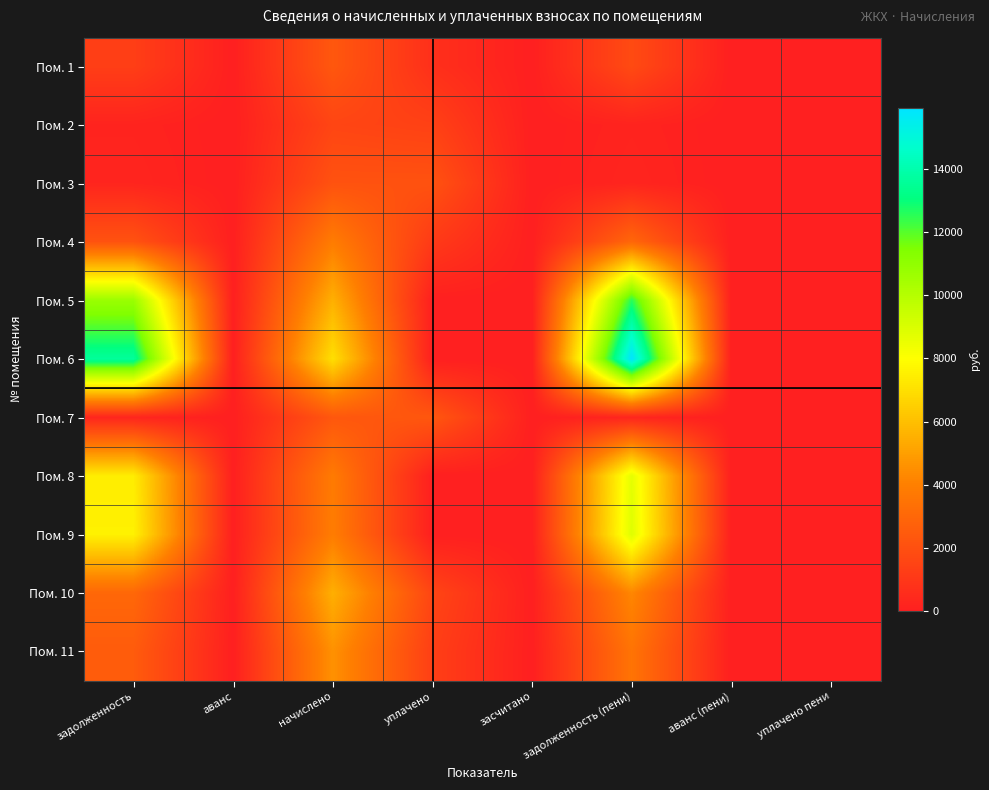

Which label corresponds to the largest value in the chart?

задолженность (пени)